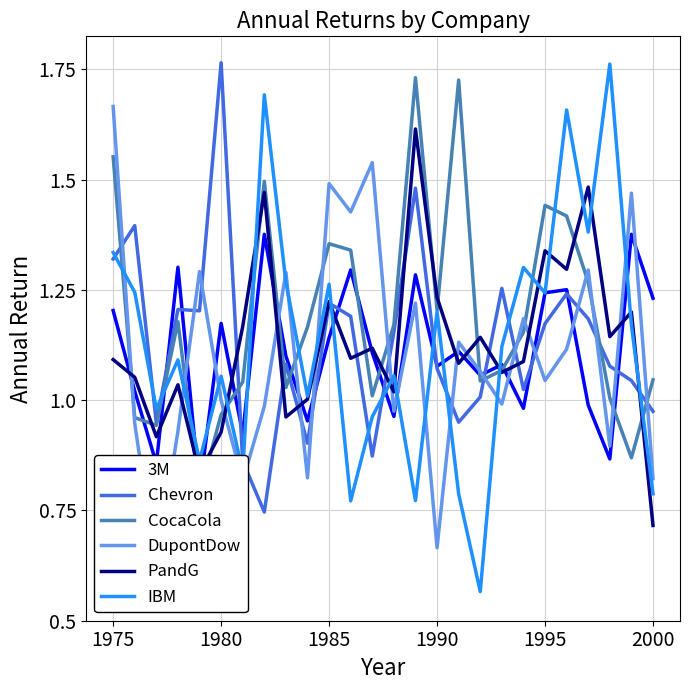

True or false: PandG has a value of 1.1 at 1975.

True